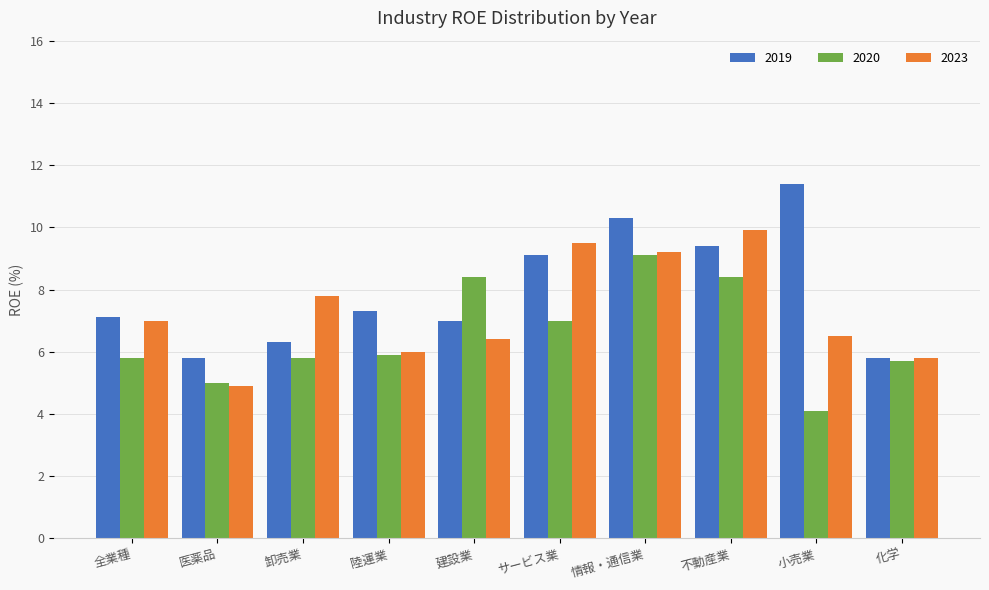

What is the minimum value shown in the chart?

4.1